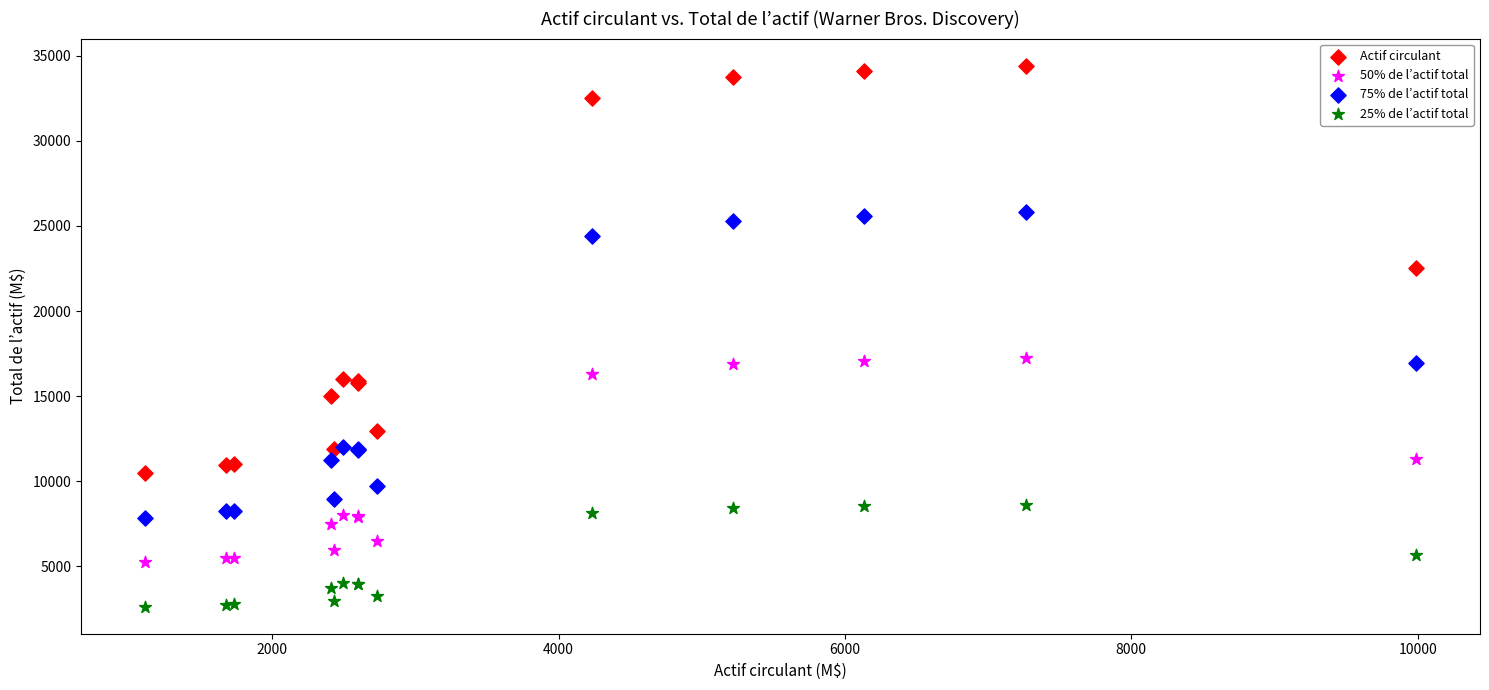

Which series contains the highest Y value?

Actif circulant